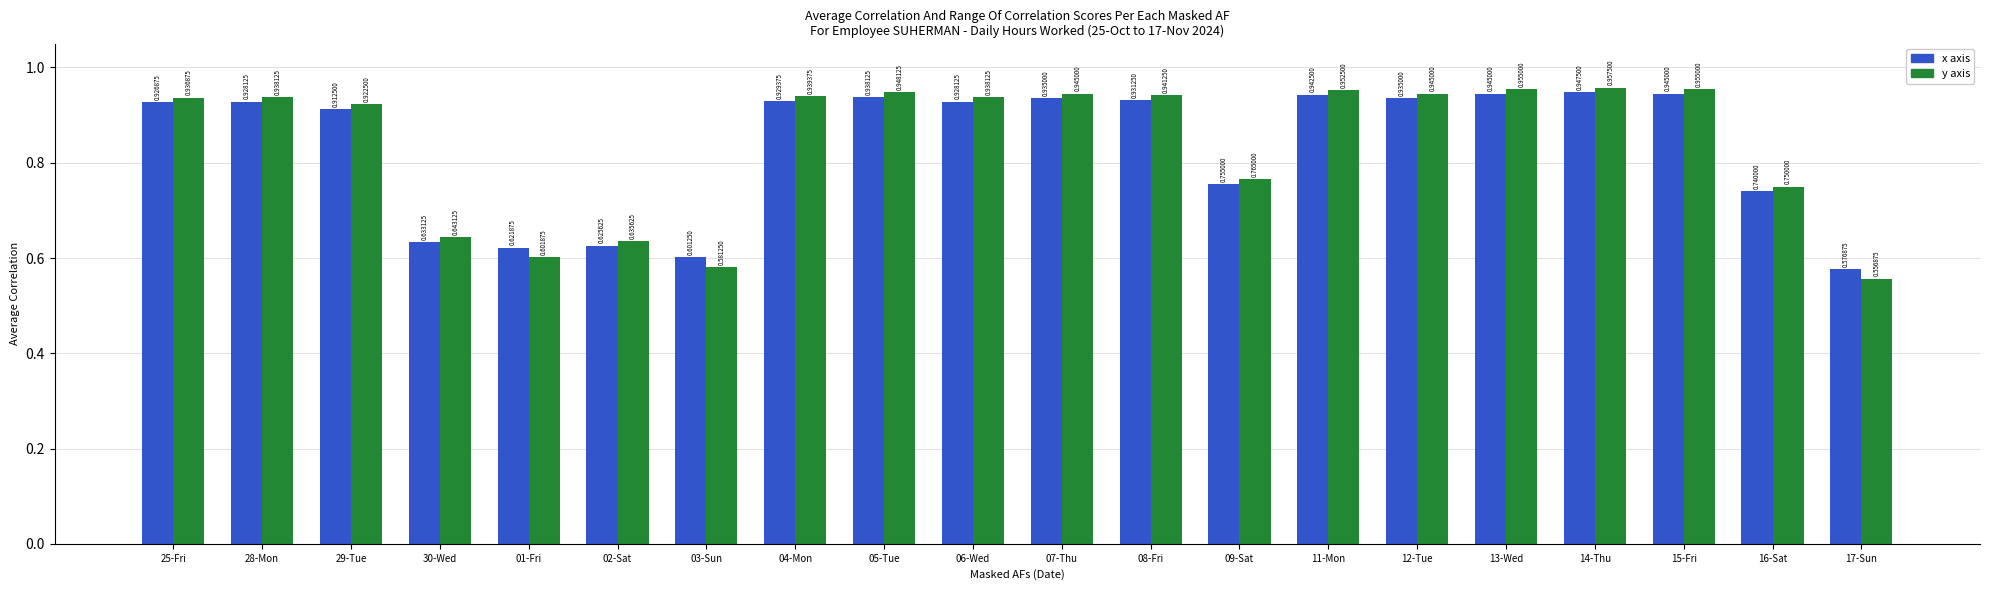

Which series has the widest spread of values?

y axis